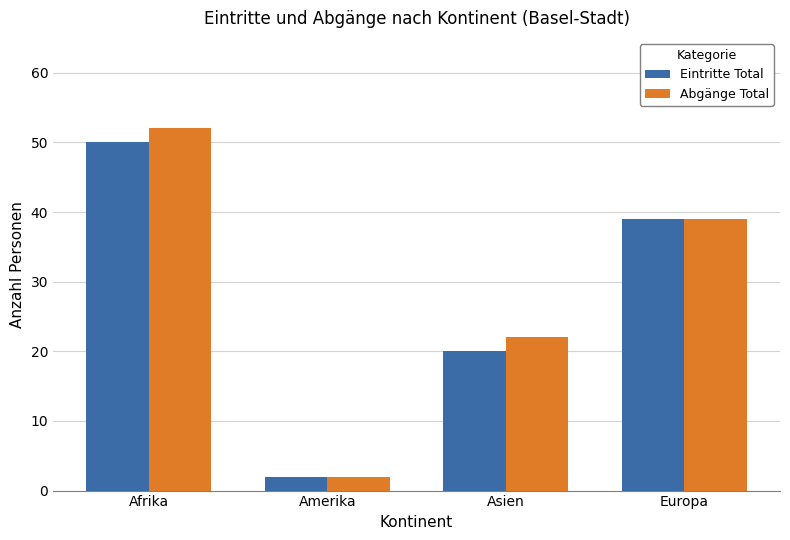

How many bars are there in each group?

2